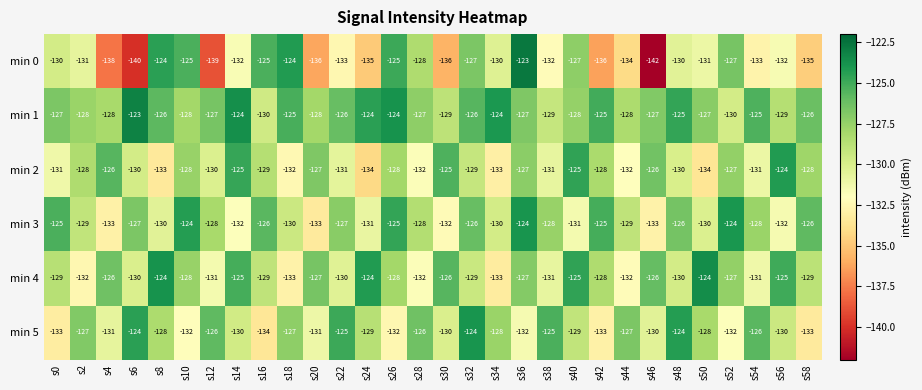

What is the difference between the min 4 values at s54 and s20?

4